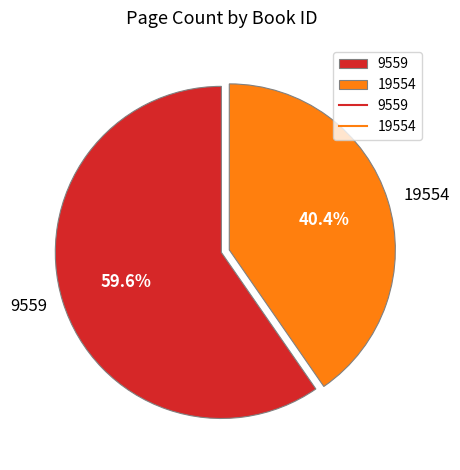

To the nearest percent, what is the combined percentage of 19554 and 9559?

100%